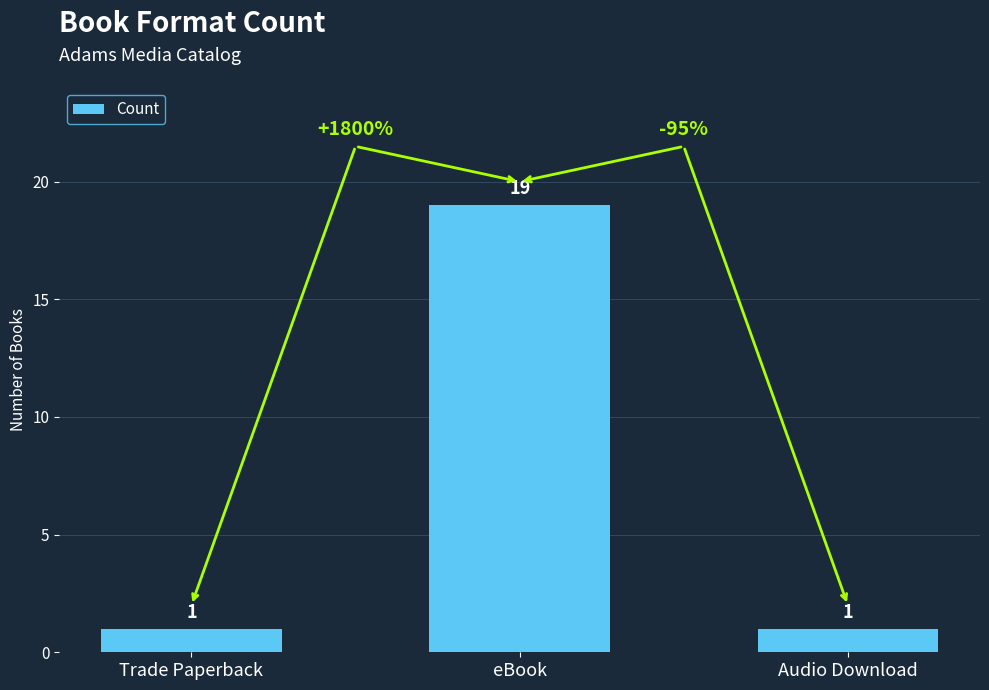

Which has a higher value, eBook or Trade Paperback?

eBook